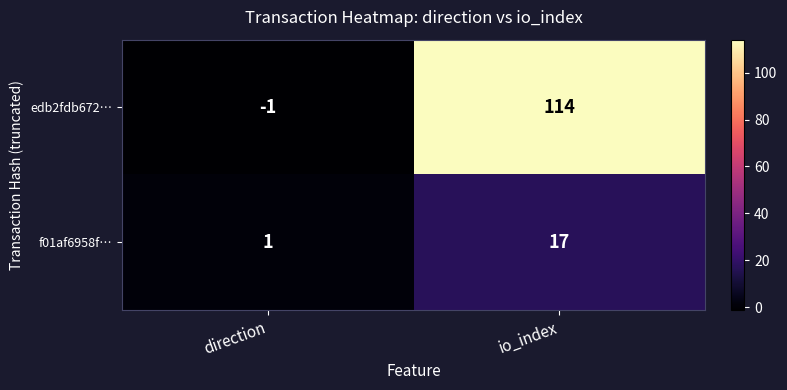

What is the maximum value shown in the chart?

114